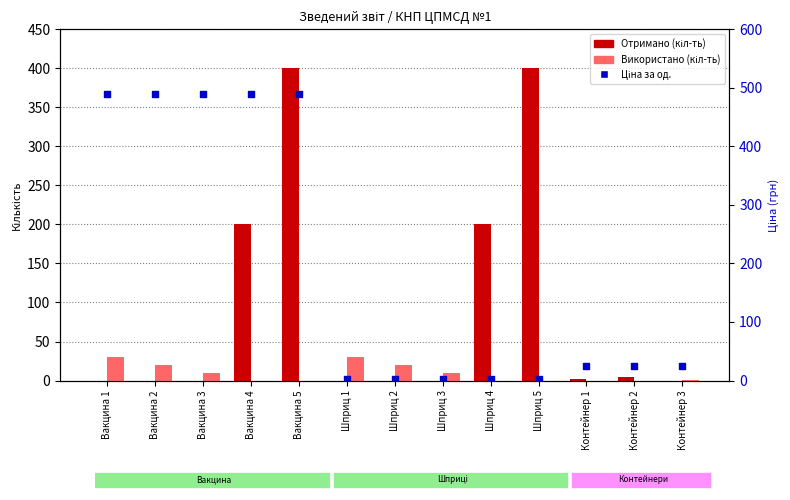

Which series has the largest total across all categories?

Ціна за од.